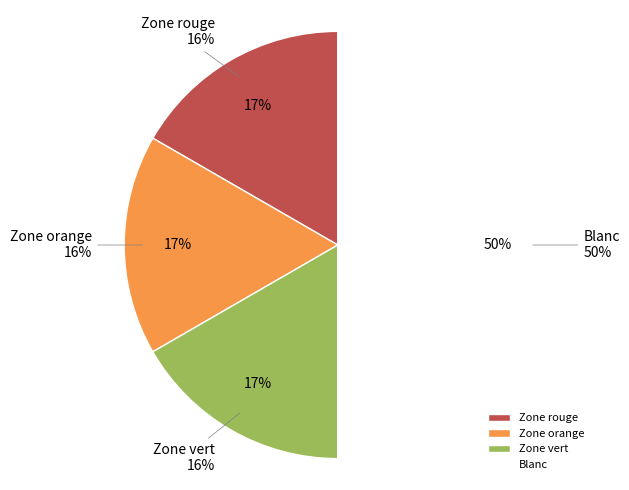

Combined, what portion of the pie is Zone vert and Blanc?

66.7%